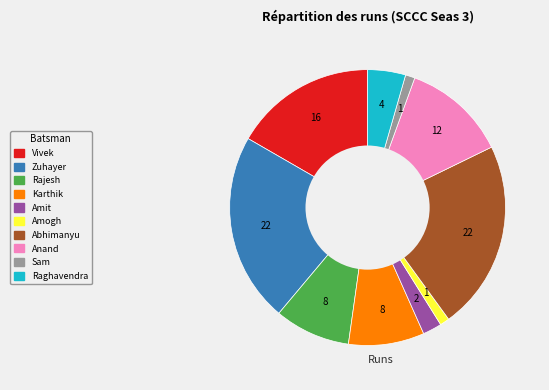

Is there a majority slice in this chart?

No